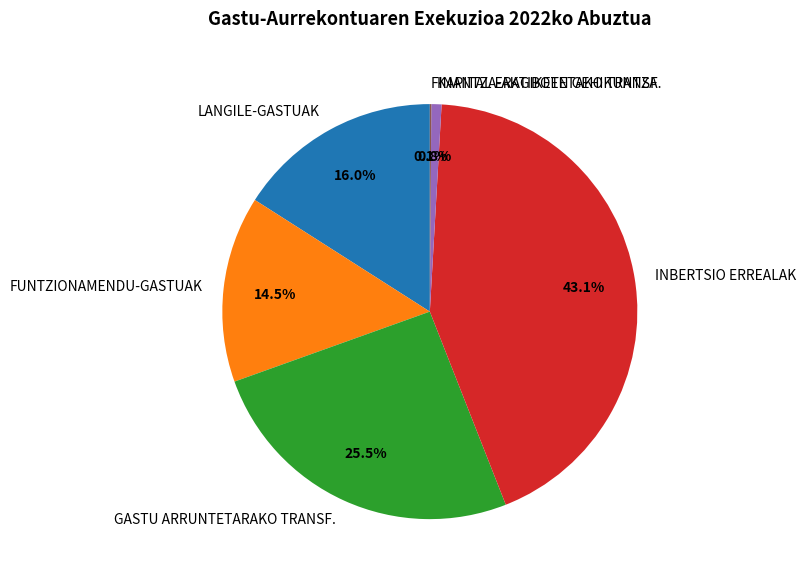

Does FUNTZIONAMENDU-GASTUAK account for over 50% of the chart?

No